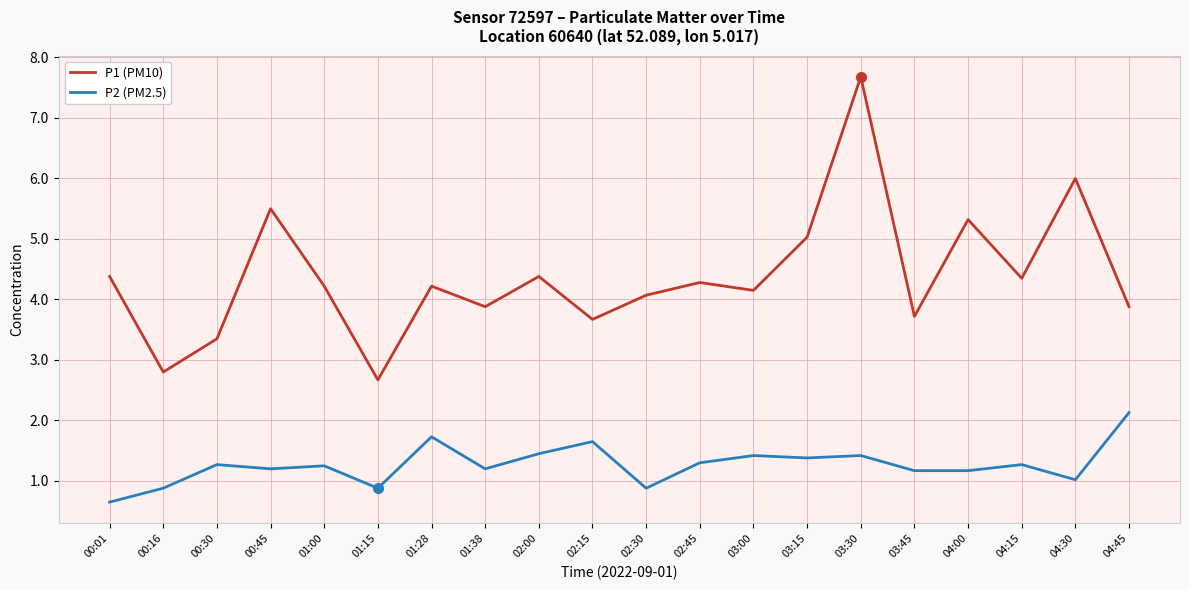

True or false: P1 (PM10) and P2 (PM2.5) intersect in this chart.

False